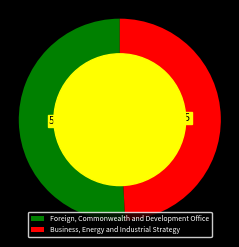

Combined, do Foreign, Commonwealth and Development Office and Business, Energy and Industrial Strategy account for over 50%?

Yes